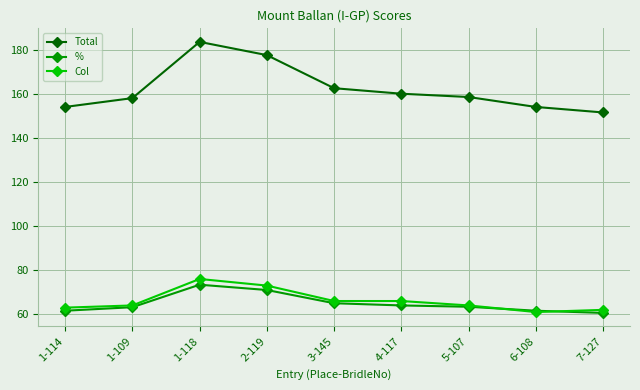

At which label does % reach its peak?

1-118